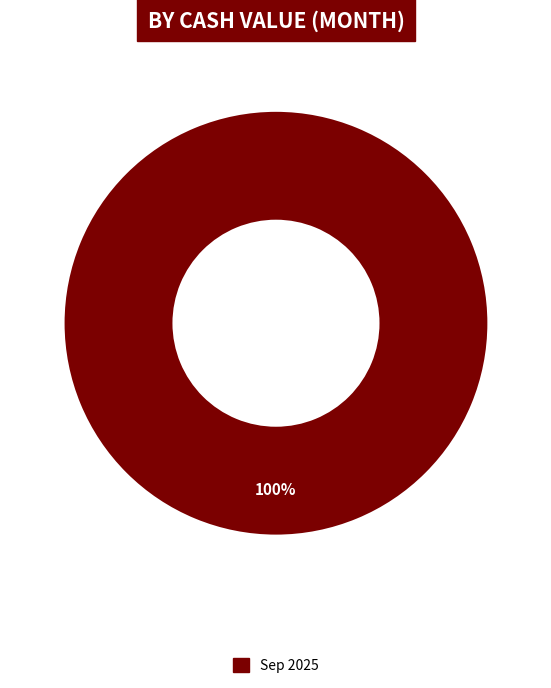

Is there a majority slice in this chart?

Yes